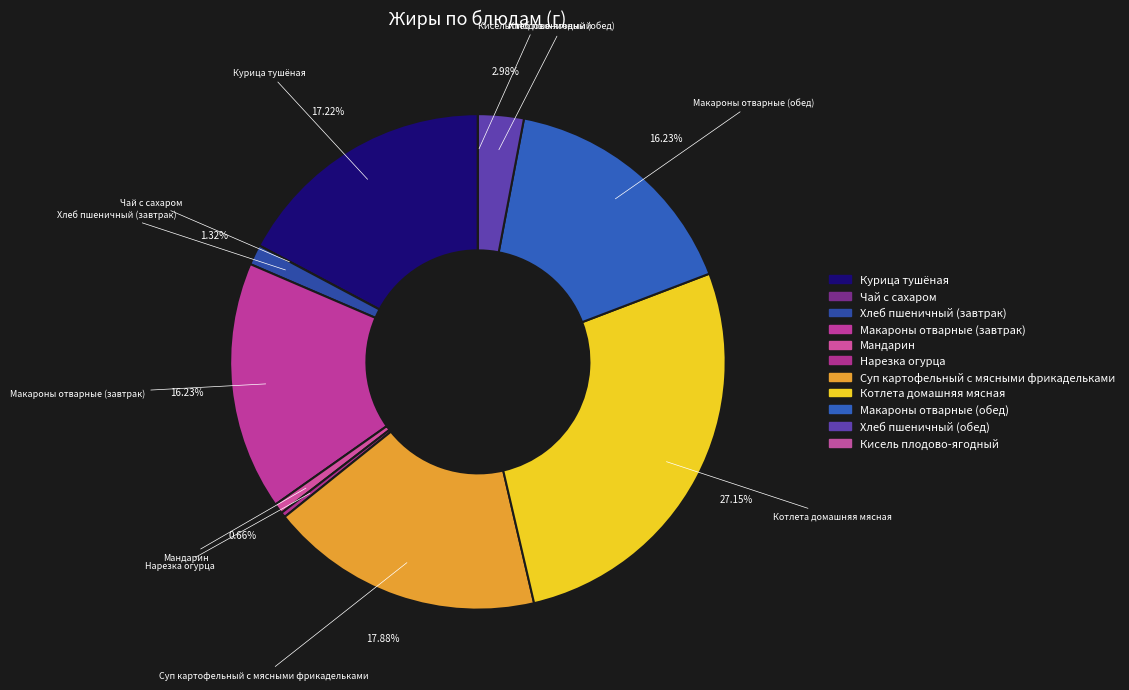

To the nearest percent, what is the difference between the largest and smallest slice percentages?

27%